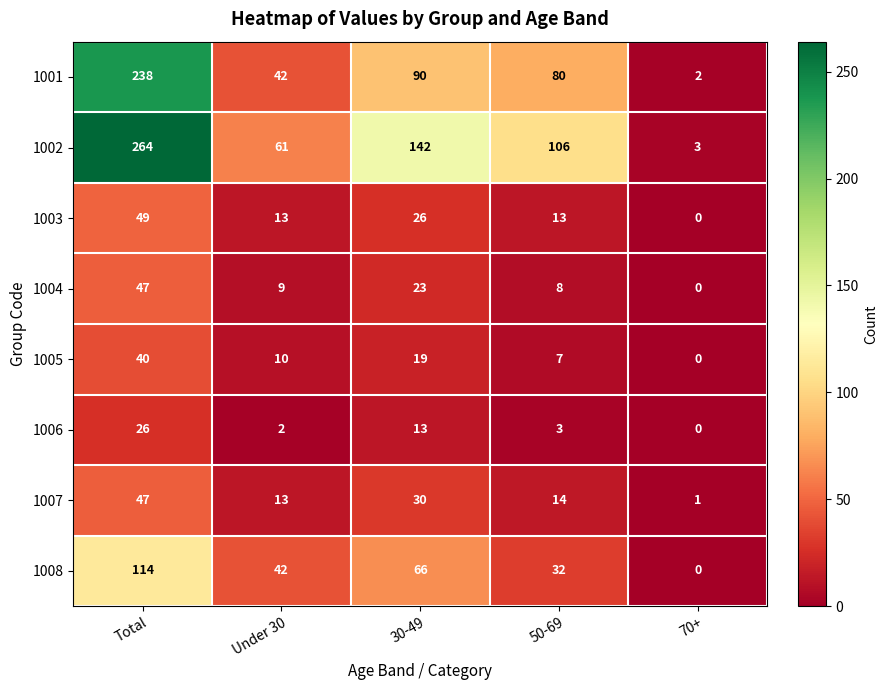

Which series has the largest range (max minus min)?

1002